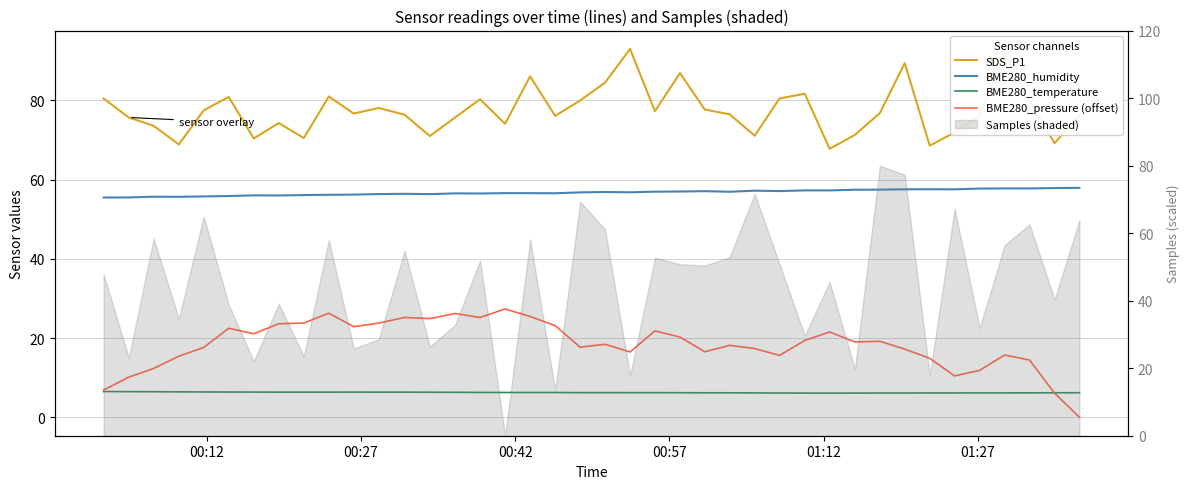

How many intersections are there between BME280_temperature and BME280_pressure (offset)?

1